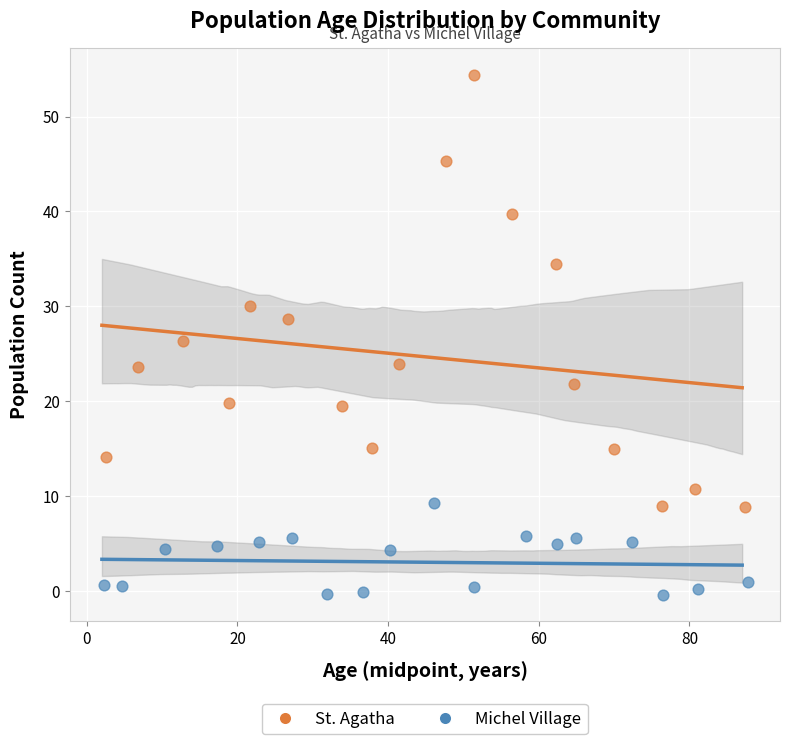

Which series has the largest Y range (max minus min)?

St. Agatha